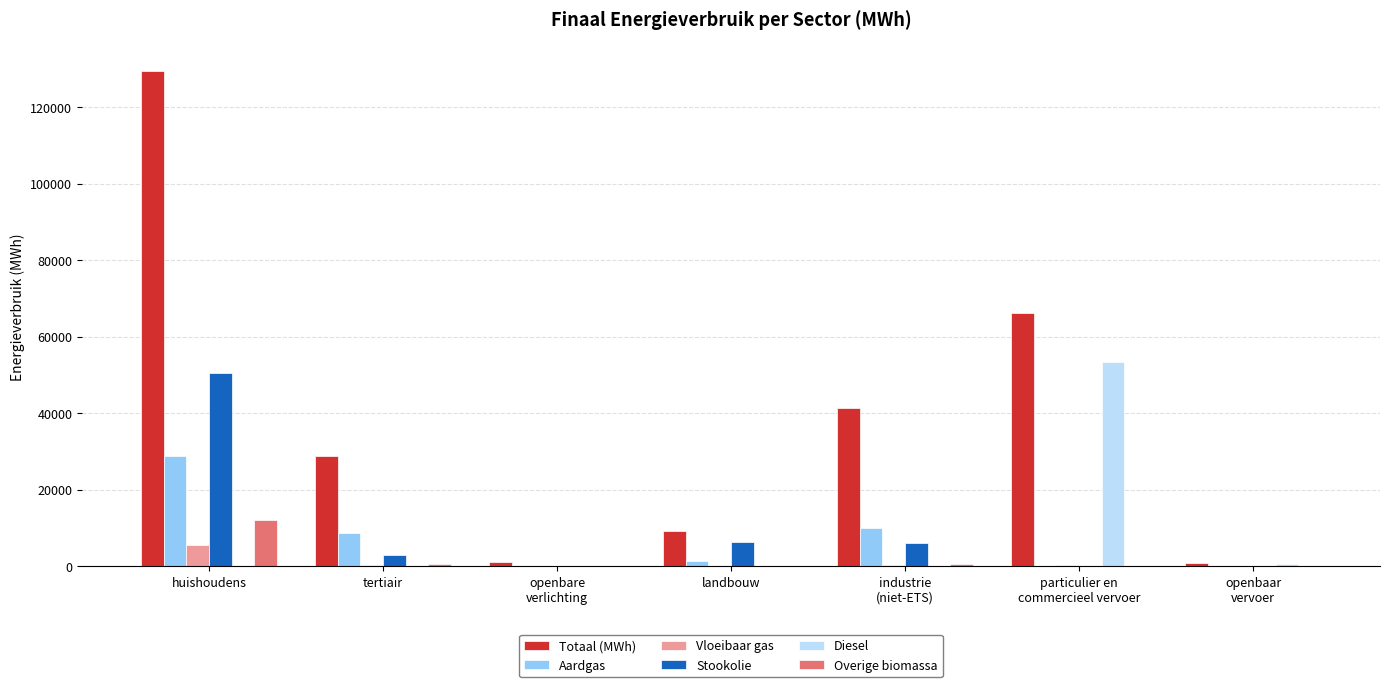

Which series changed the most between huishoudens and landbouw?

Totaal (MWh)